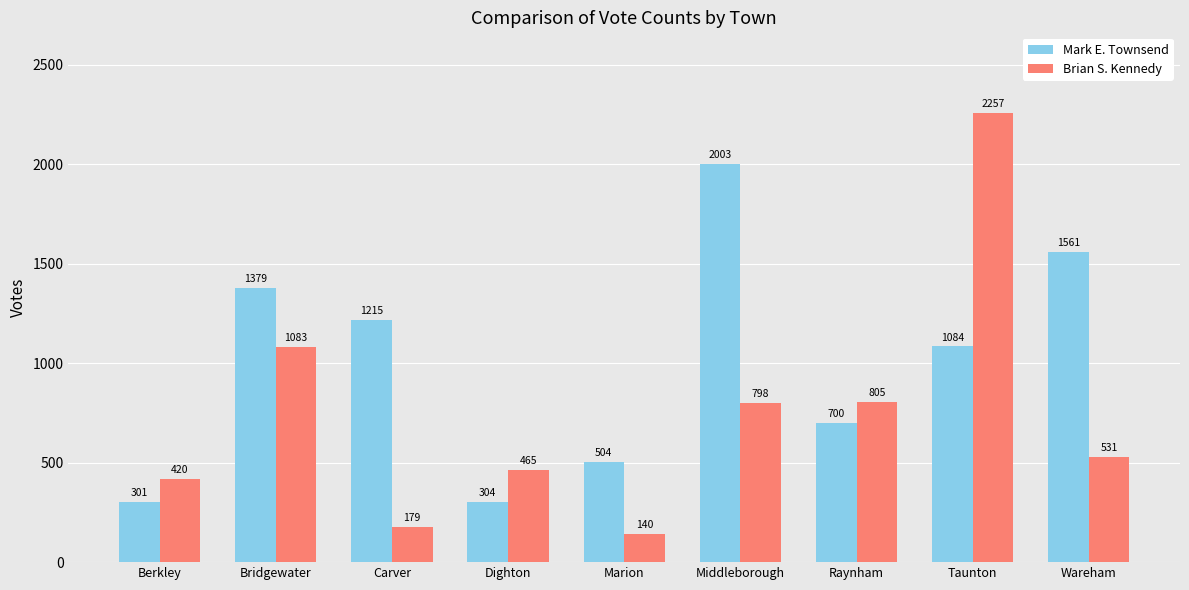

The value of Brian S. Kennedy at Wareham is 531. True or false?

True